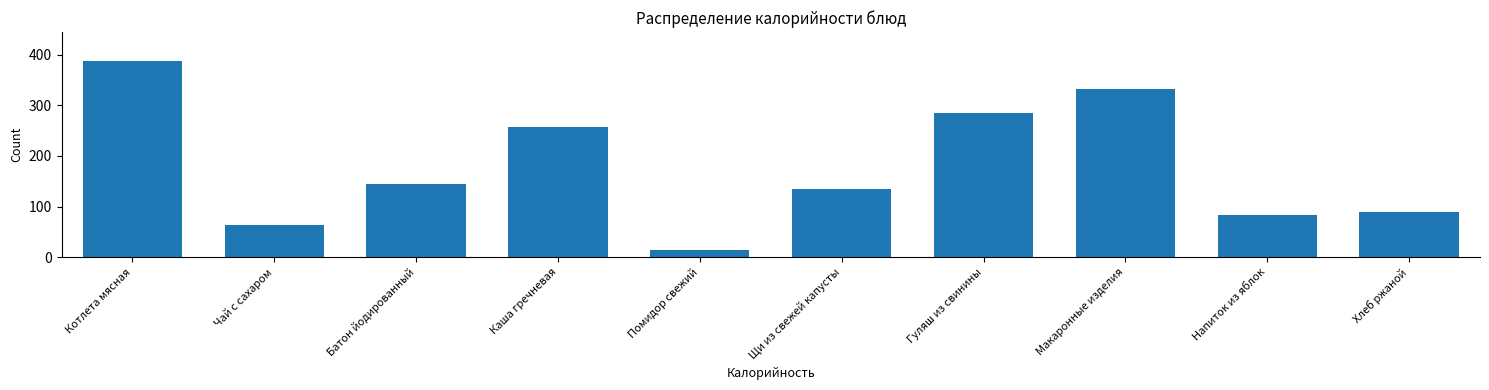

What is the approximate value at Хлеб ржаной?

90.0